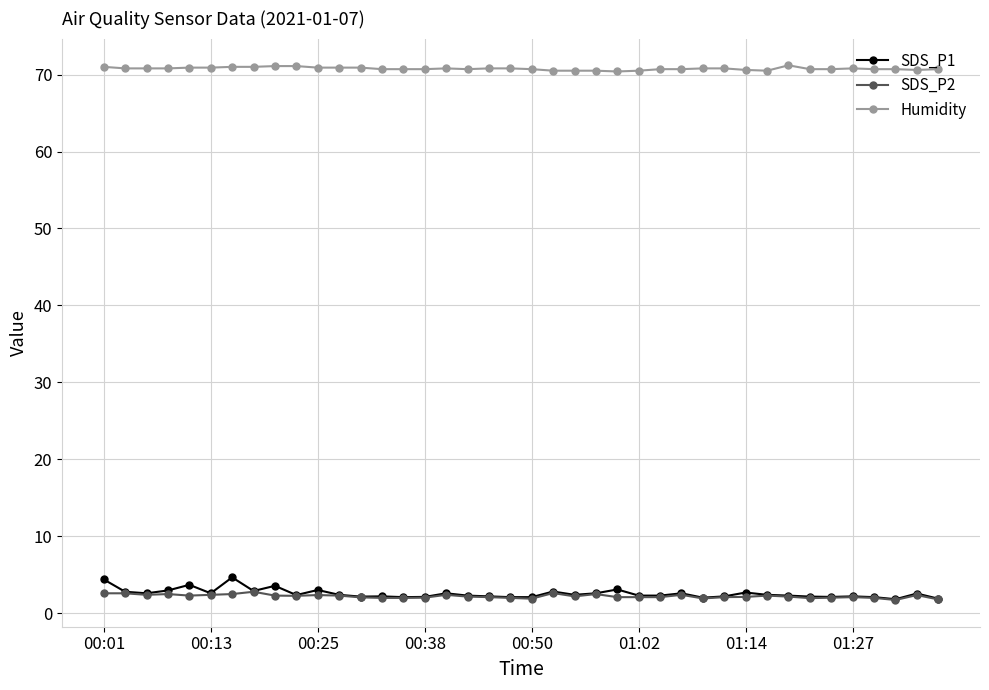

True or false: Humidity and SDS_P2 cross at least once.

False